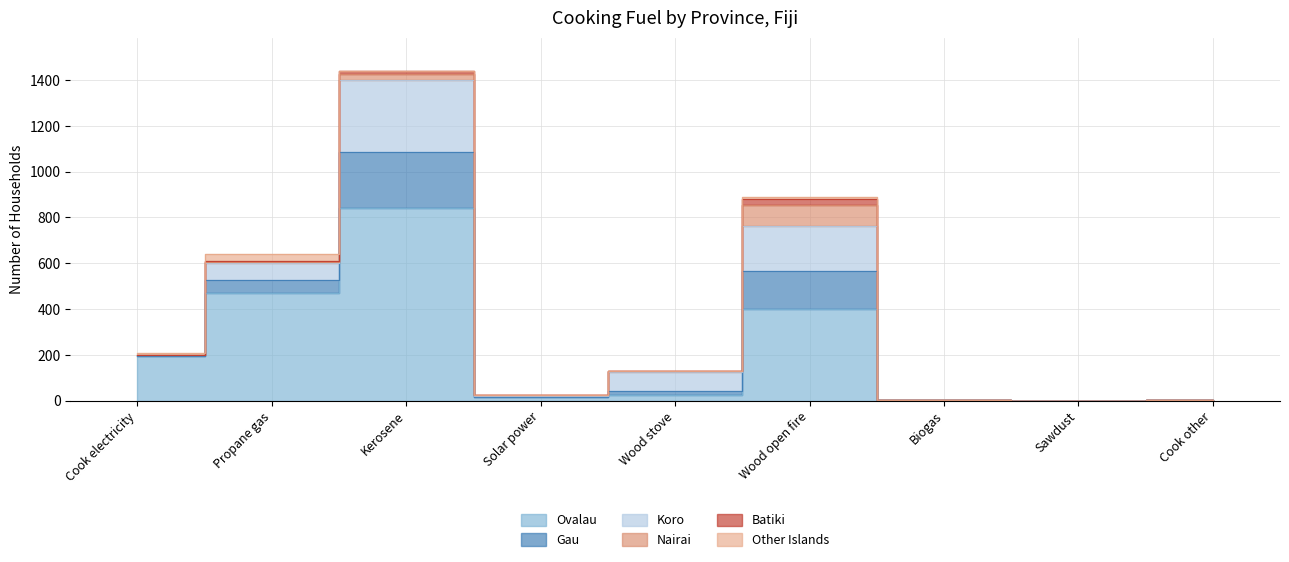

At Wood stove, list the series in order from smallest to largest.

Other Islands, Nairai, Batiki, Gau, Ovalau, Koro